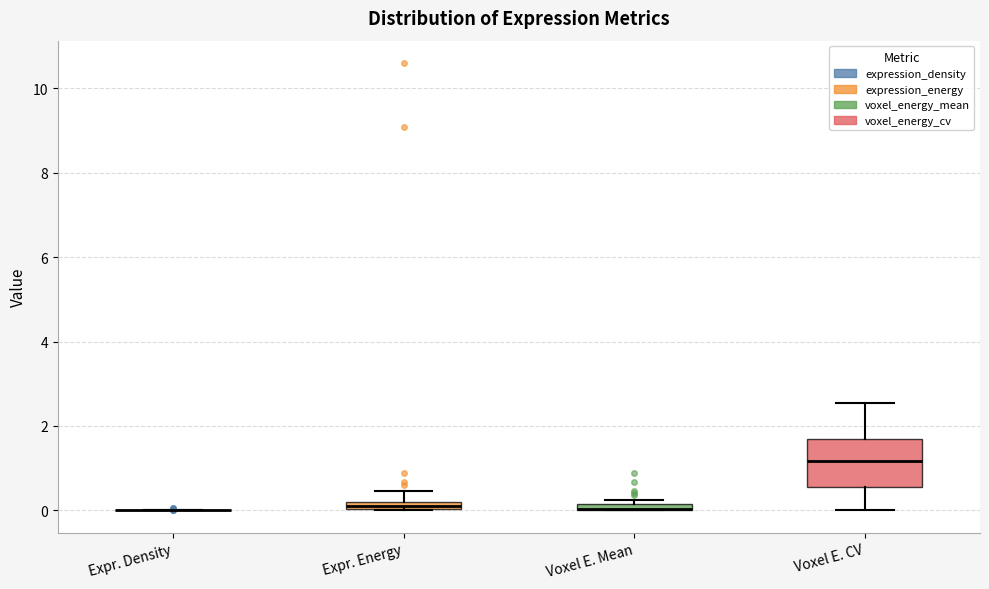

Which box is the tallest, from its lower edge to its upper edge?

Voxel E. CV